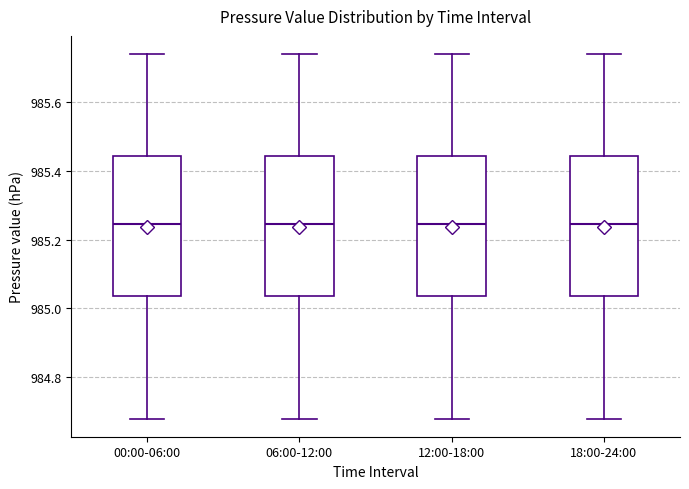

Where does the upper whisker of the box for 00:00-06:00 end on the y-axis? The values are not printed on the chart, so give them approximately, as read against the axis.

985.74